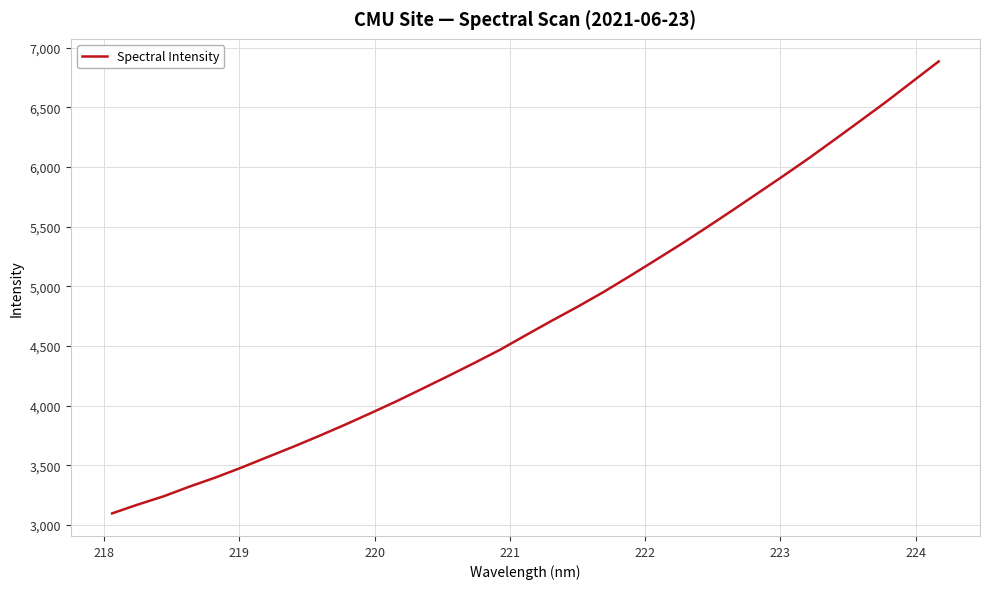

What is the greatest value displayed?

6884.1